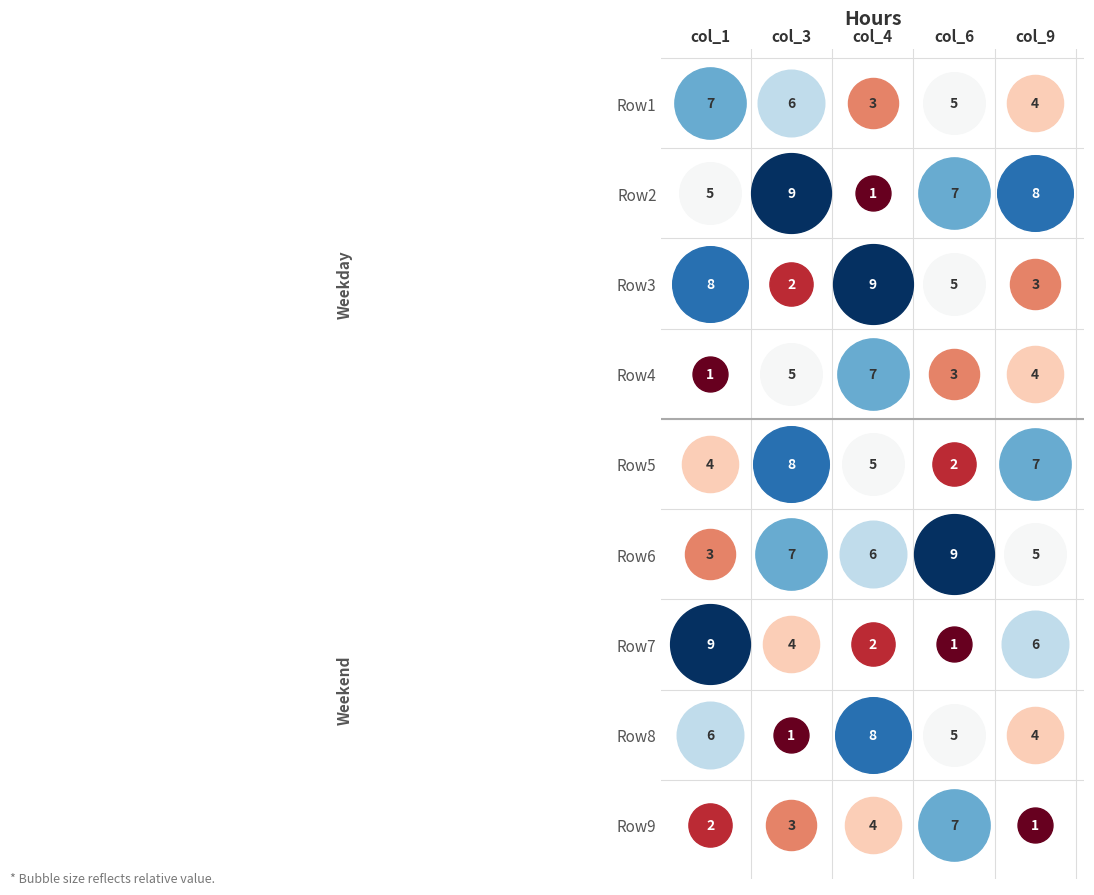

What is the sum of all Row1 values?

25